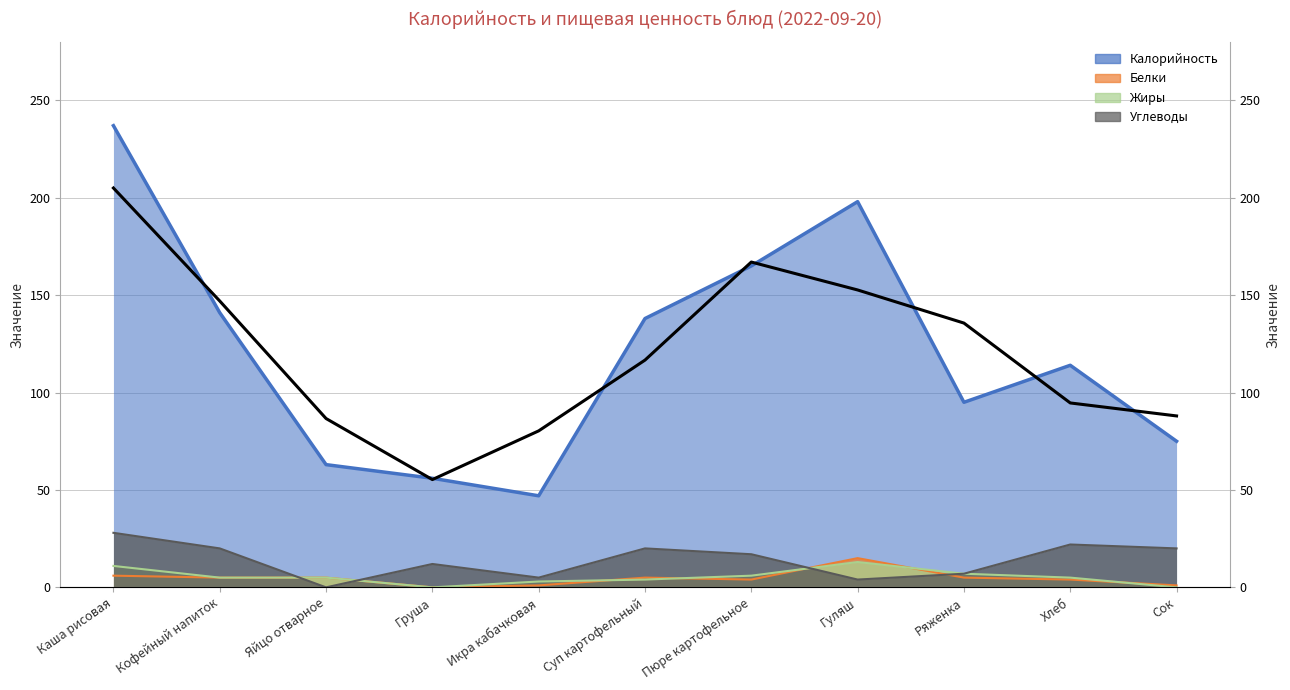

What position from the left is Груша?

4